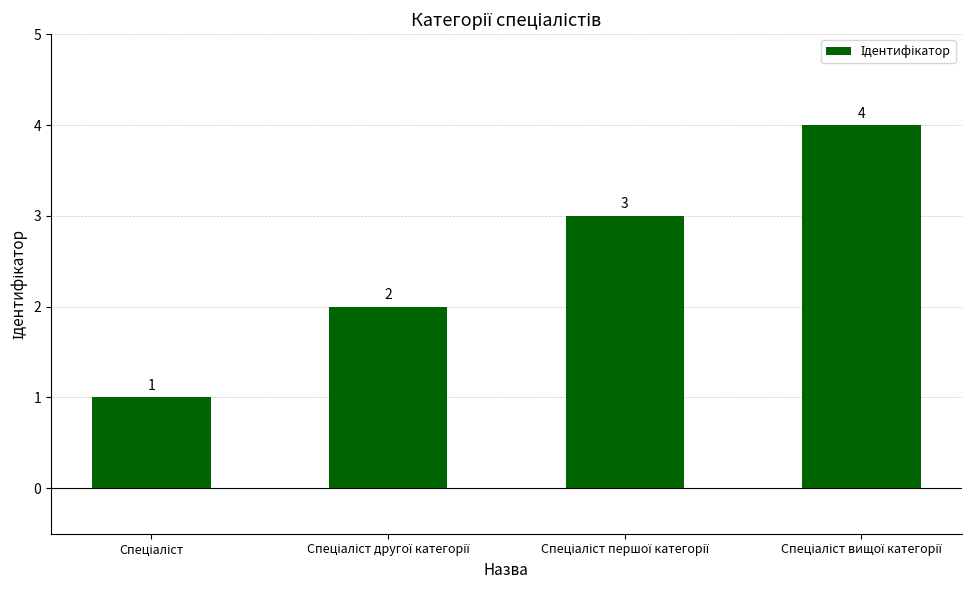

What is the difference between the maximum and minimum values?

3